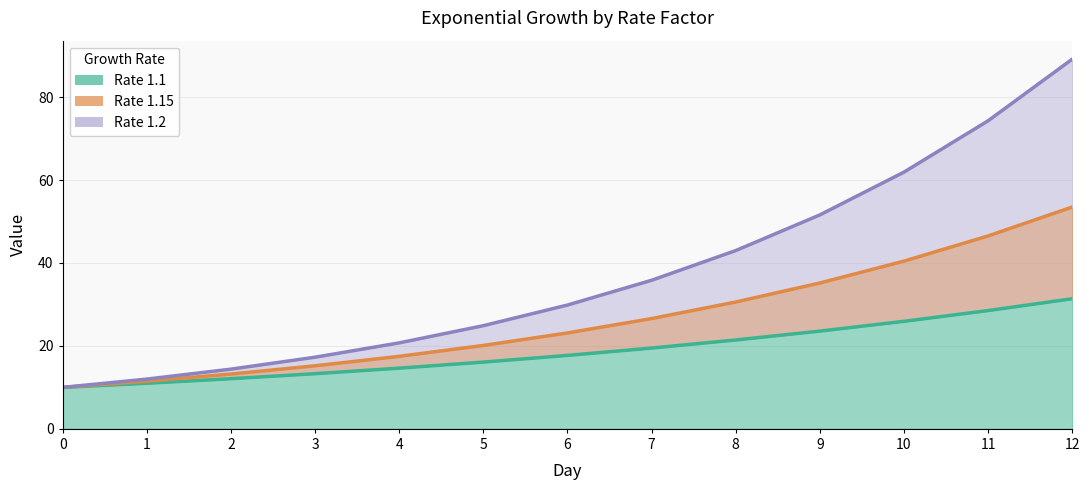

At which label does Rate 1.1 line first exceed 17?

6